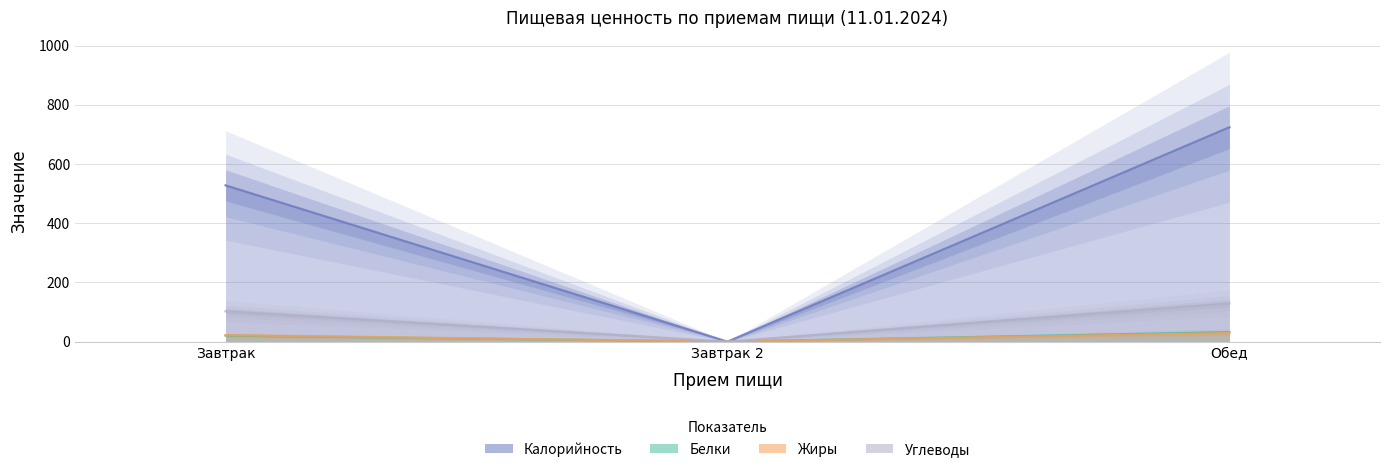

What is the label of the 2nd point from the right?

Завтрак 2